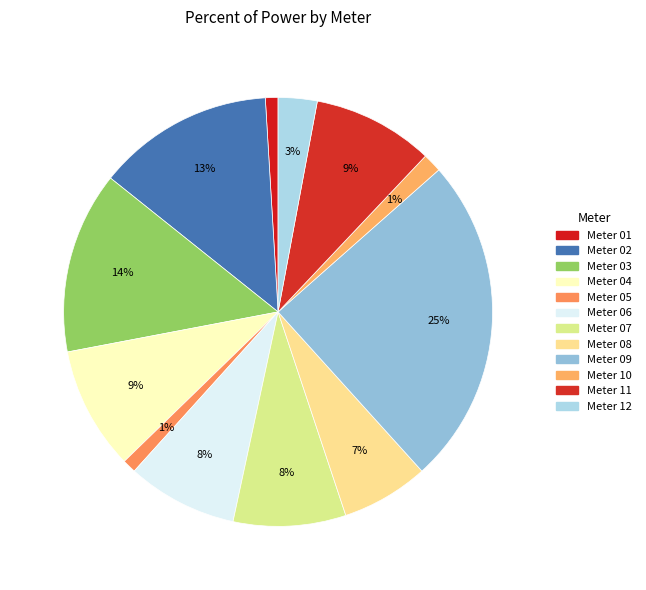

How many slices are in this pie chart?

12